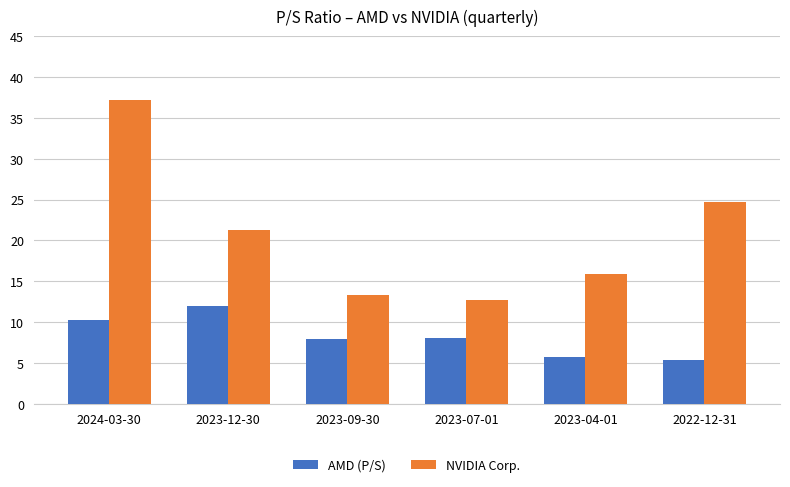

What is the difference between the maximum and minimum values in the AMD (P/S) series?

6.6